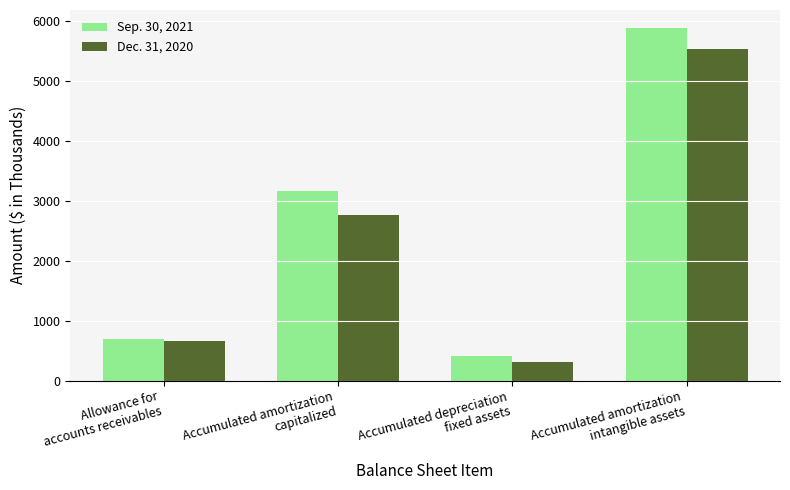

What are all the series names shown in the legend?

Sep. 30, 2021, Dec. 31, 2020